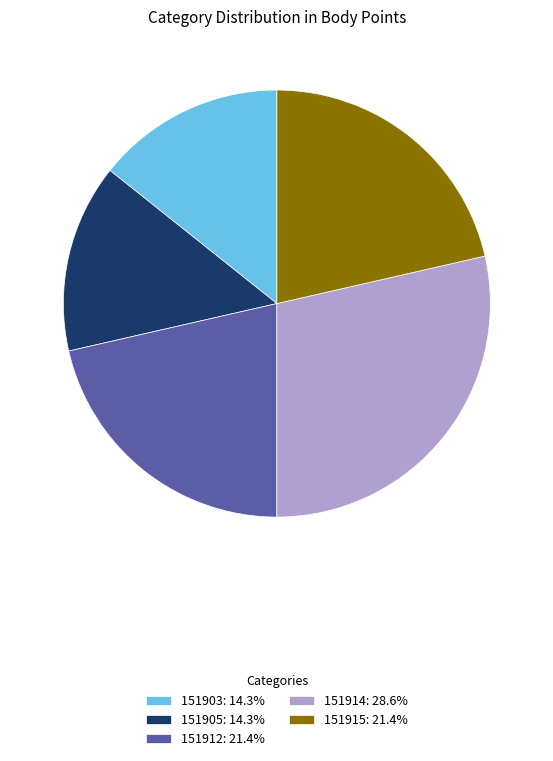

Combined, do 151912: 21.4% and 151905: 14.3% account for over 50%?

No